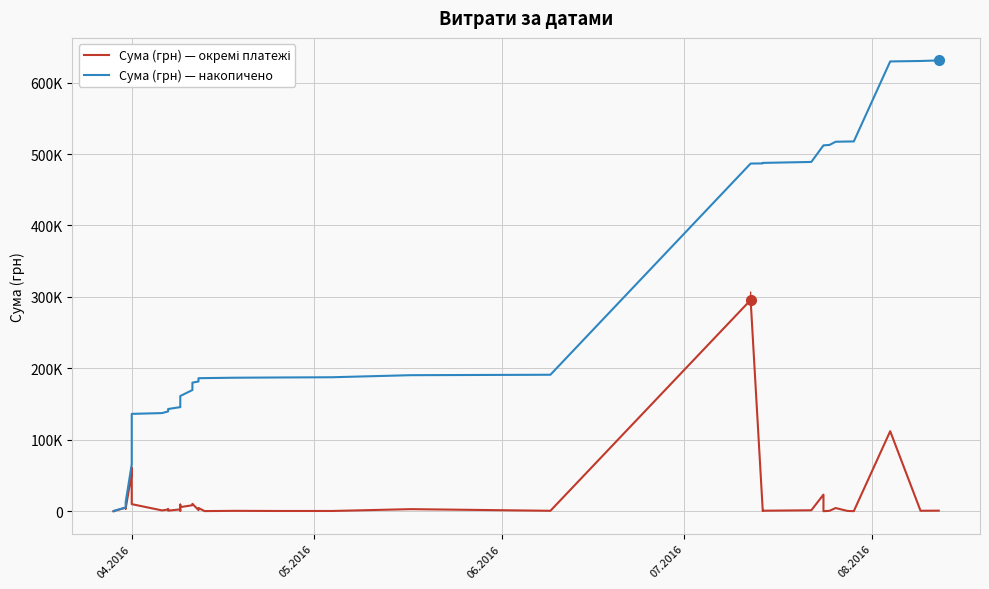

The Сума (грн) — окремі платежі series shows 3635.4 at 08.2016. True or false?

True